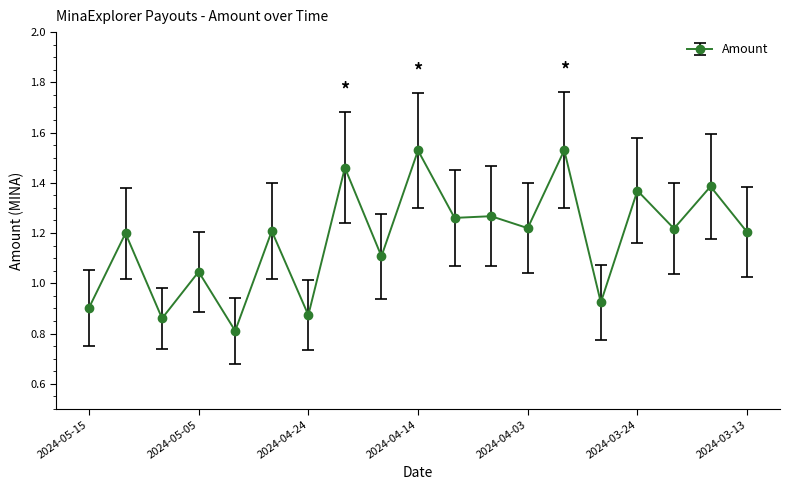

What is the sum of all values?

22.4